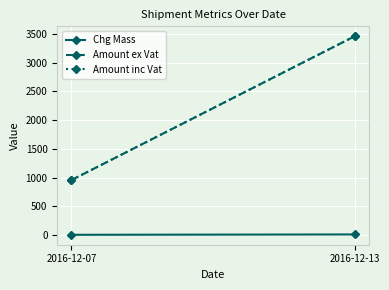

What is the difference between the highest and lowest values at 2016-12-07?

952.2